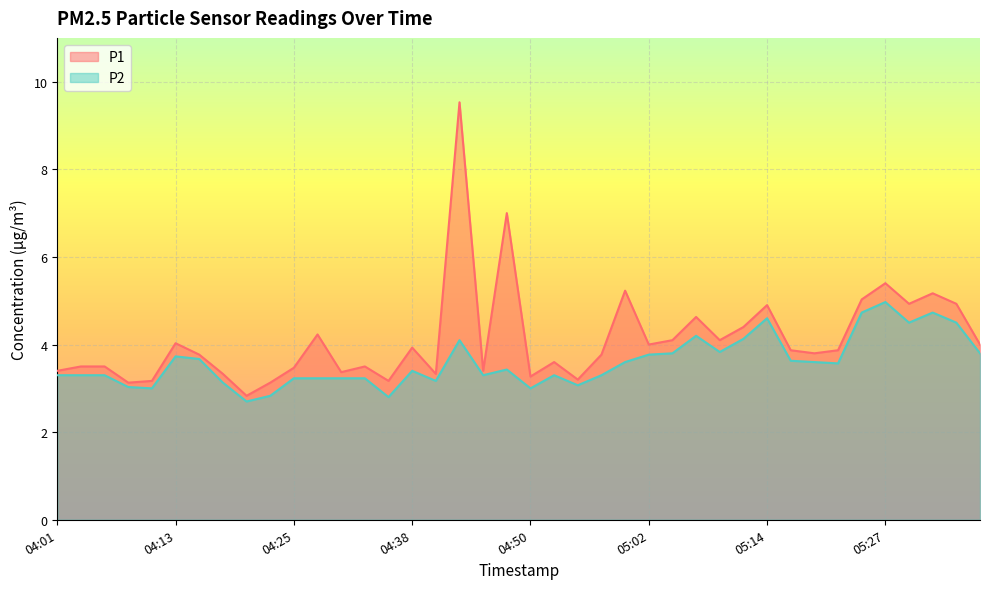

What is the lowest value of the P2 series?

2.7